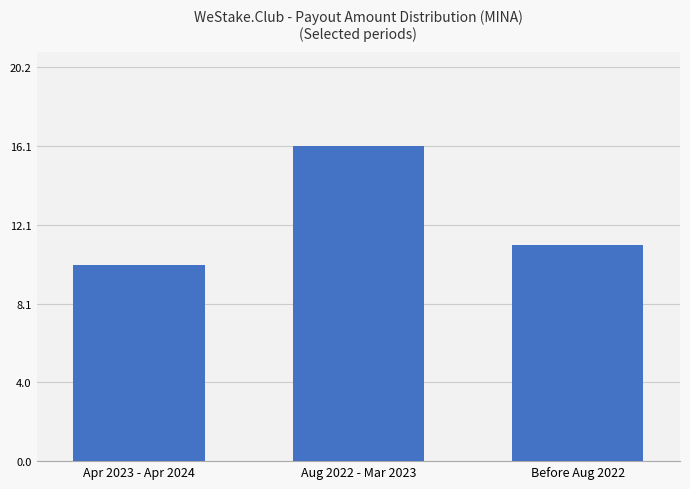

What is the label of the 2nd bar from the left?

Aug 2022 - Mar 2023